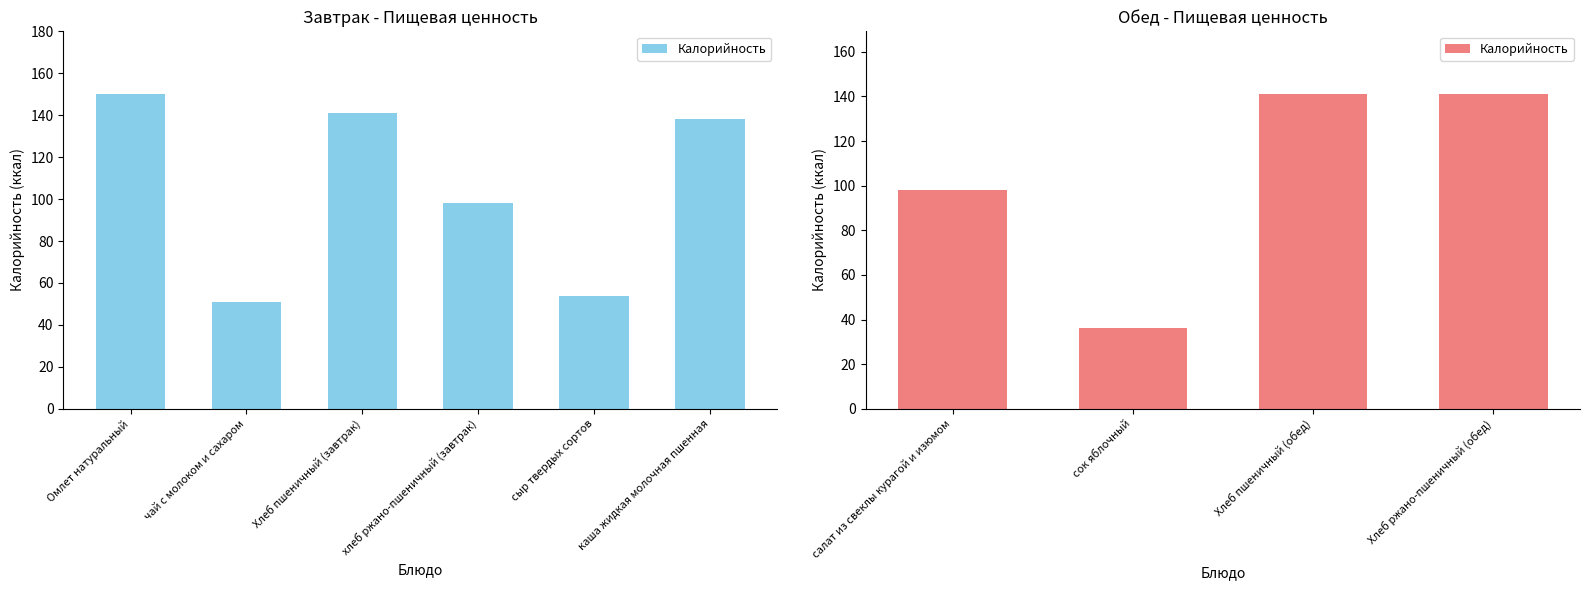

Are the bars grouped side by side (vs. stacked)?

No